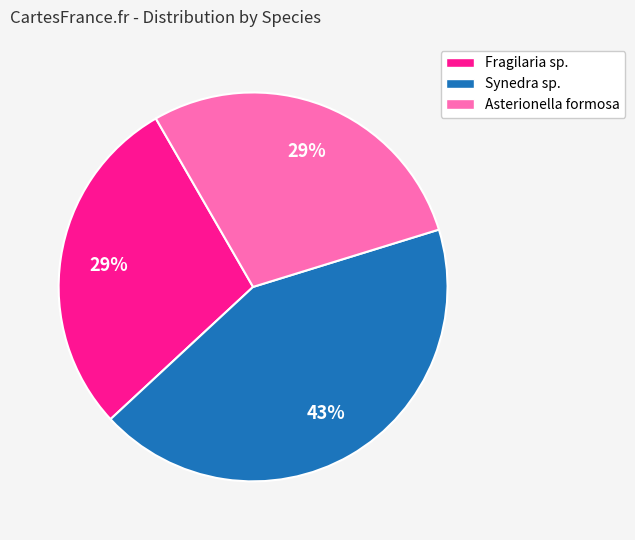

Is there any slice that represents more than half of the pie?

No